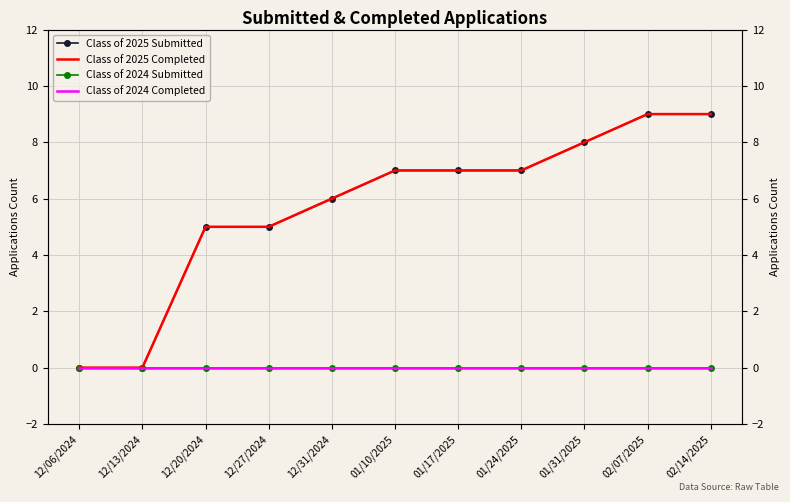

What is the maximum value shown in the chart?

9